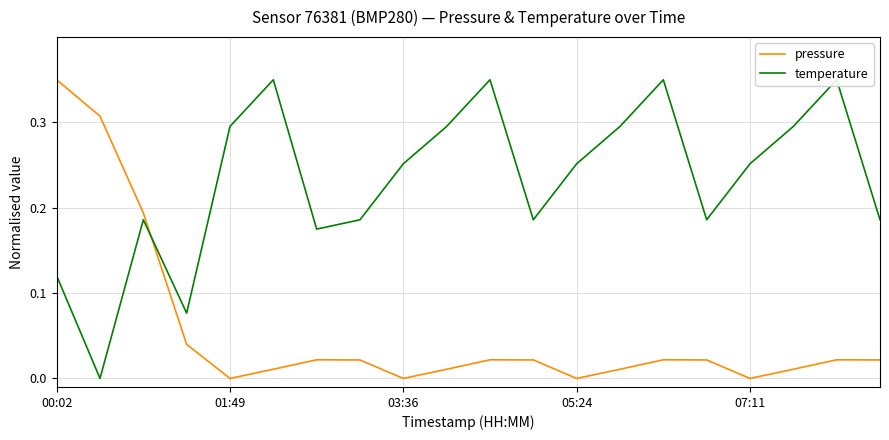

True or false: temperature has a value of 0.1 at 05:24.

False